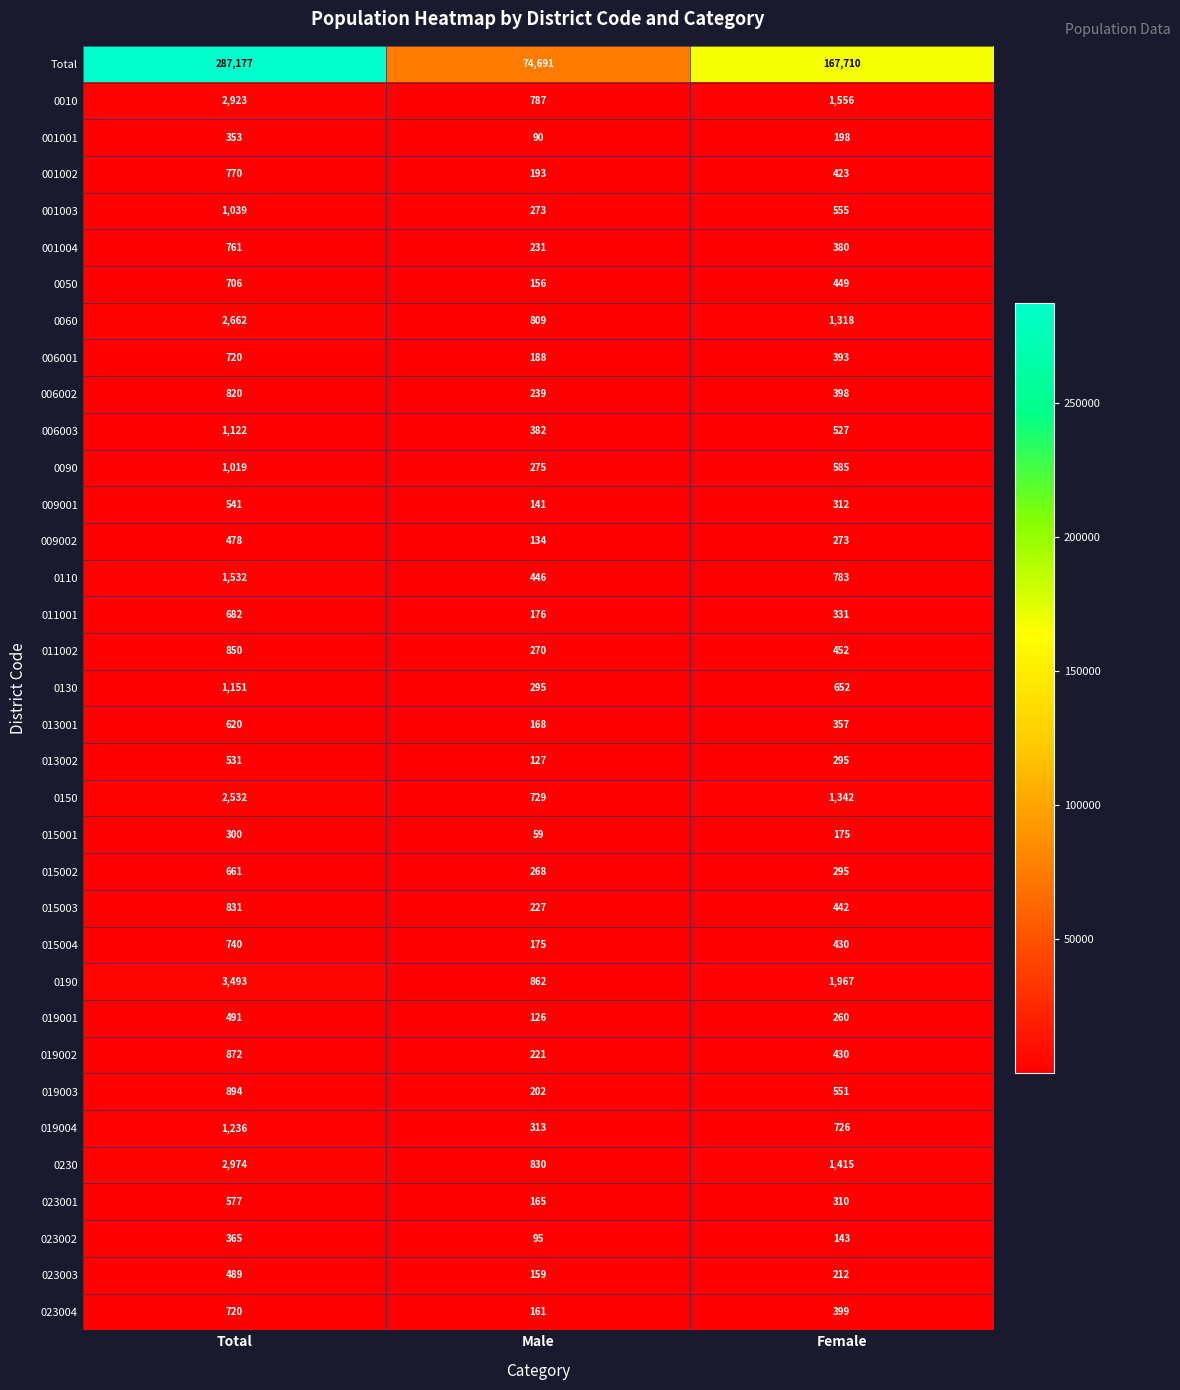

Which category has the highest value in the 019001 series?

Total